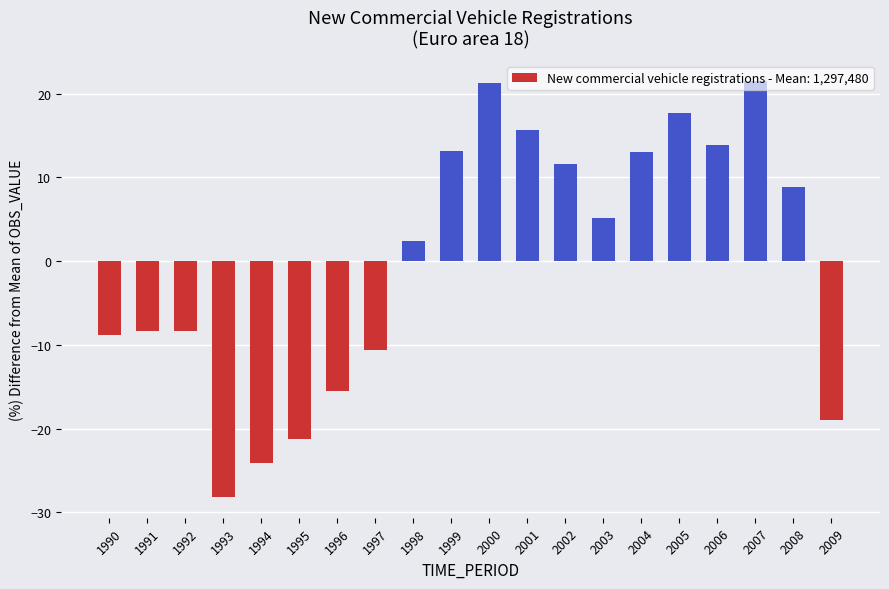

Does the chart contain any negative values?

Yes